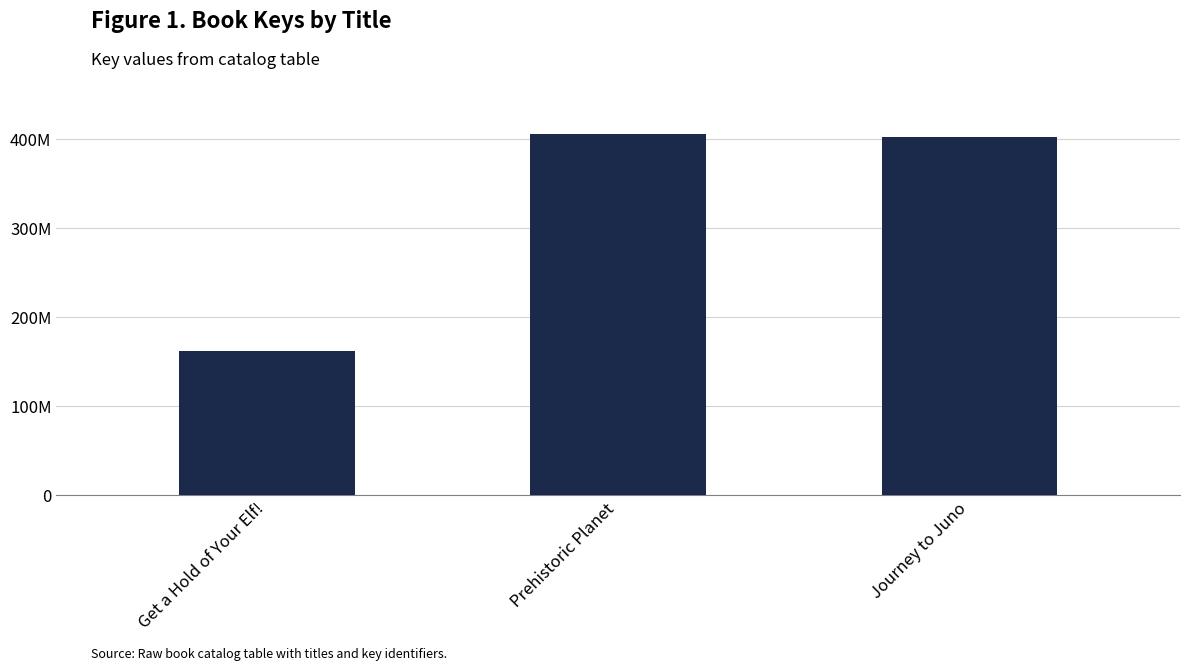

How many categories are shown in the chart?

3